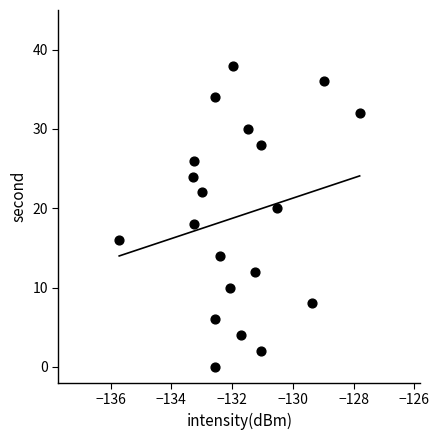

What is the range of Y values (max minus min)?

38